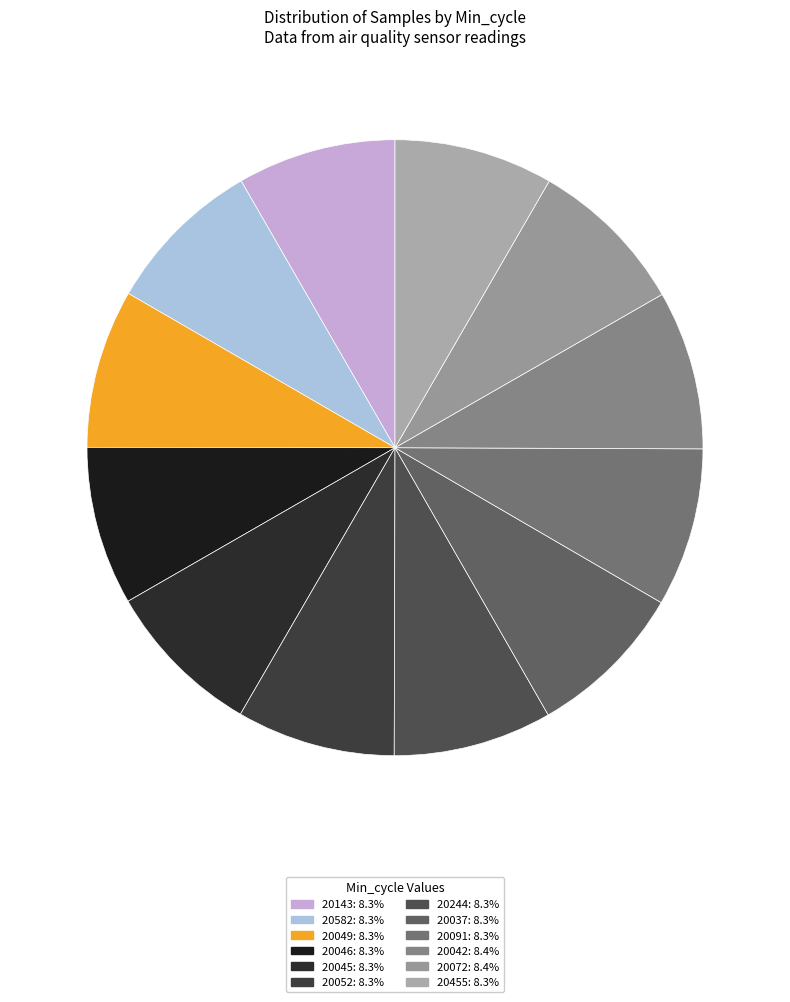

How many segments does this pie chart have?

12